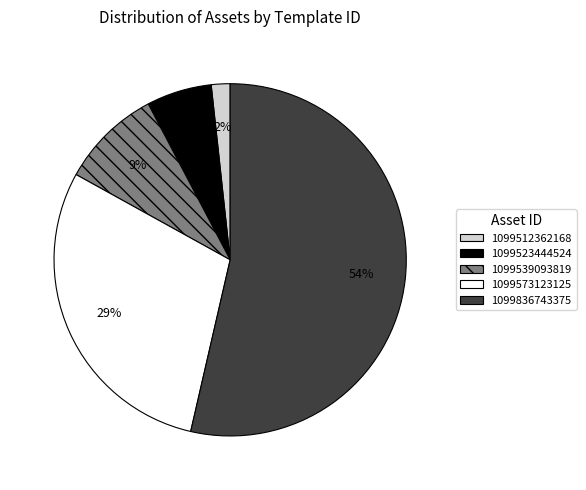

Combined, do 1099539093819 and 1099573123125 account for over 50%?

No